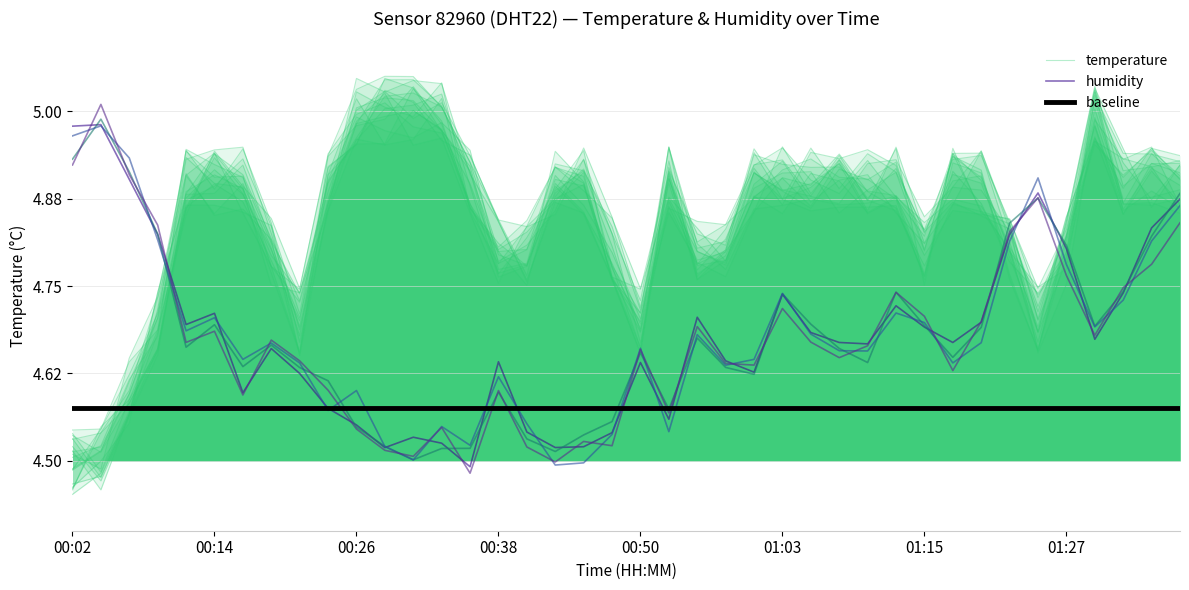

How many categories are shown in the chart?

40